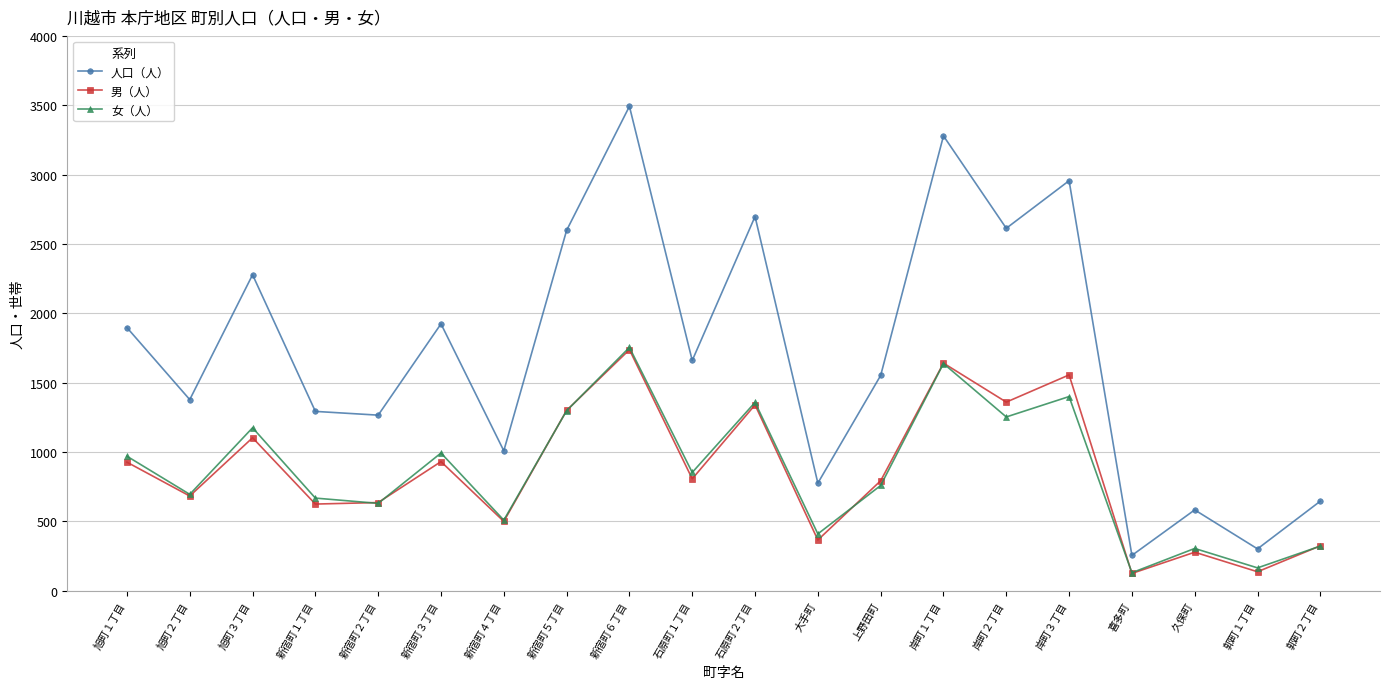

What are all the series names shown in the legend?

人口（人）, 男（人）, 女（人）